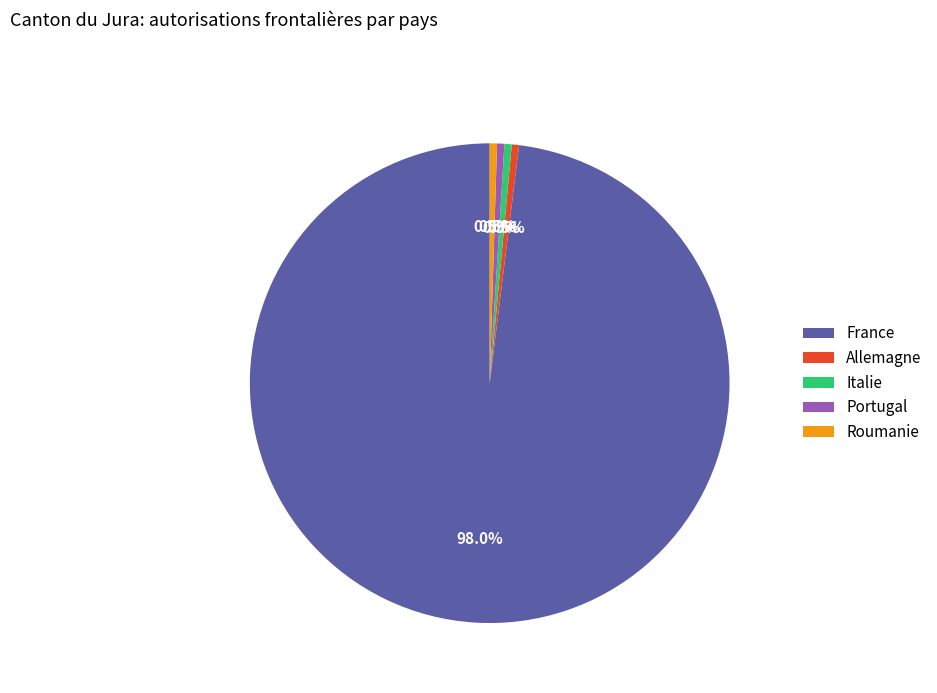

To the nearest percent, what is the difference between the largest and smallest slice percentages?

98%